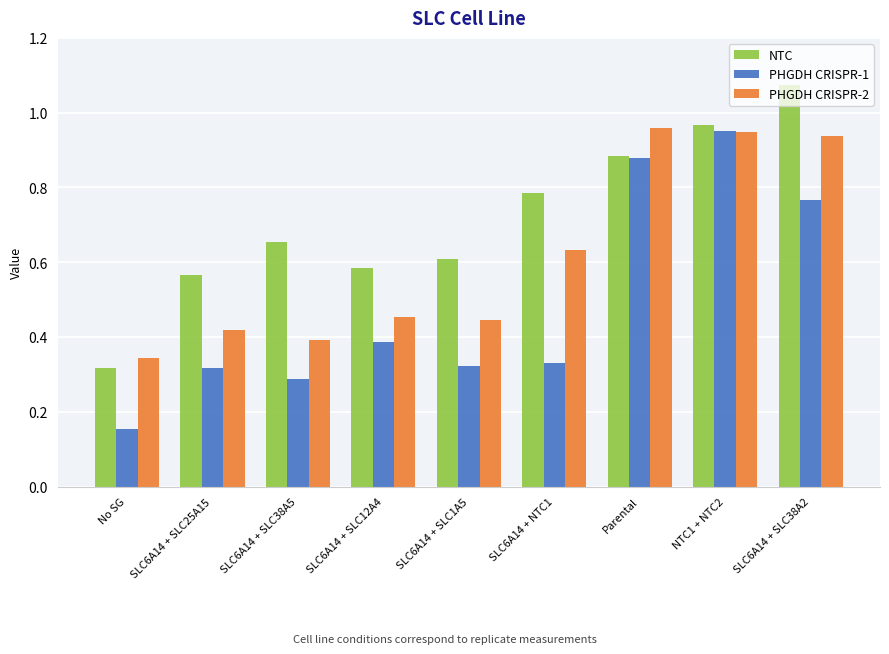

At which category does the chart reach its peak across all series?

SLC6A14 + SLC38A2